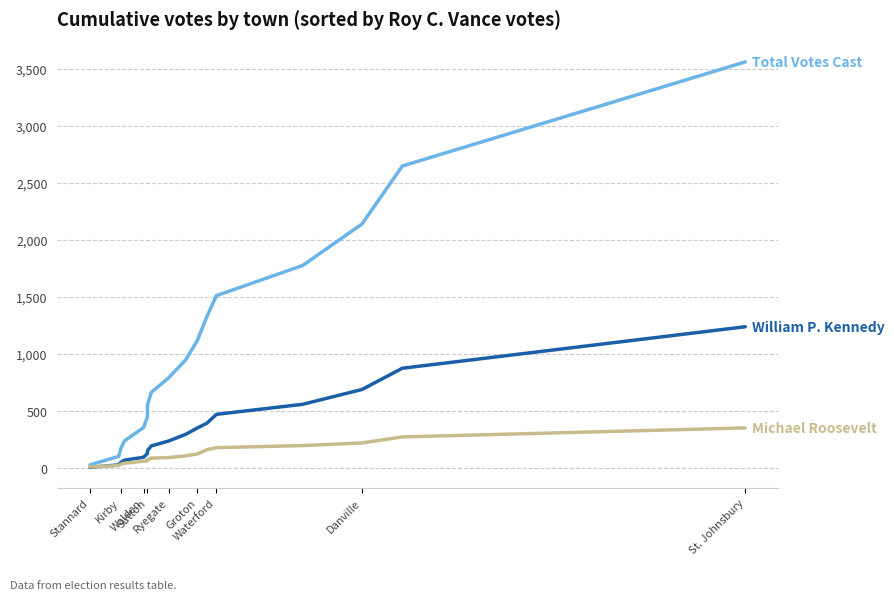

Is it true that Michael Roosevelt equals 260 at 13?

False